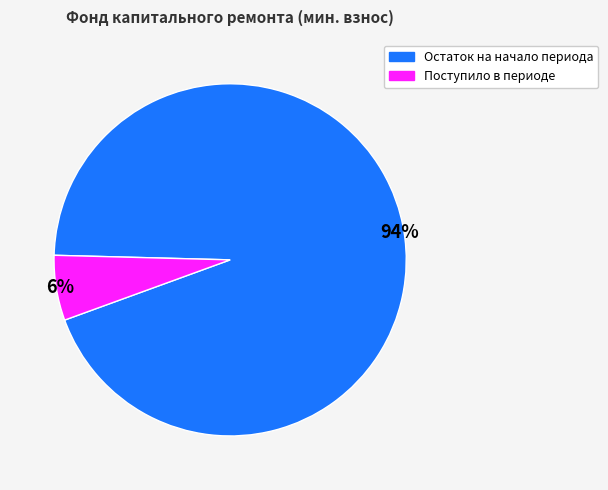

Which slice is the largest?

Остаток на начало периода